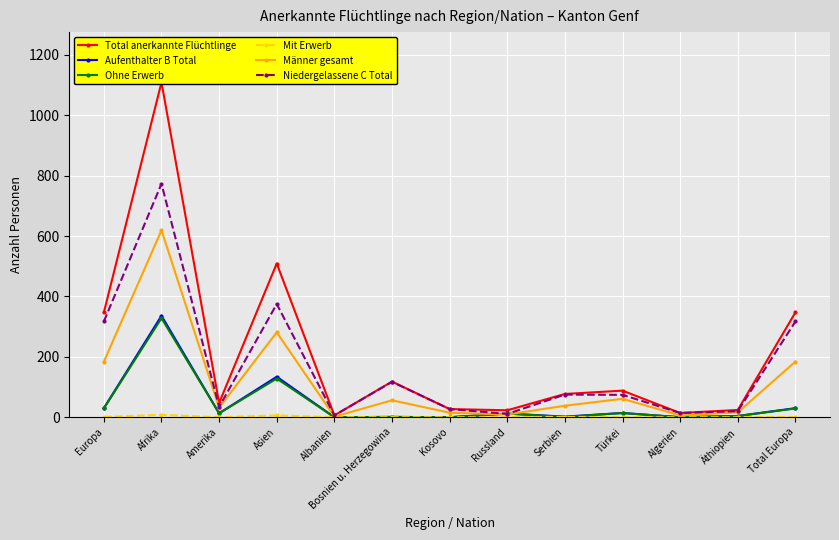

True or false: Aufenthalter B Total and Total anerkannte Flüchtlinge cross at least once.

False